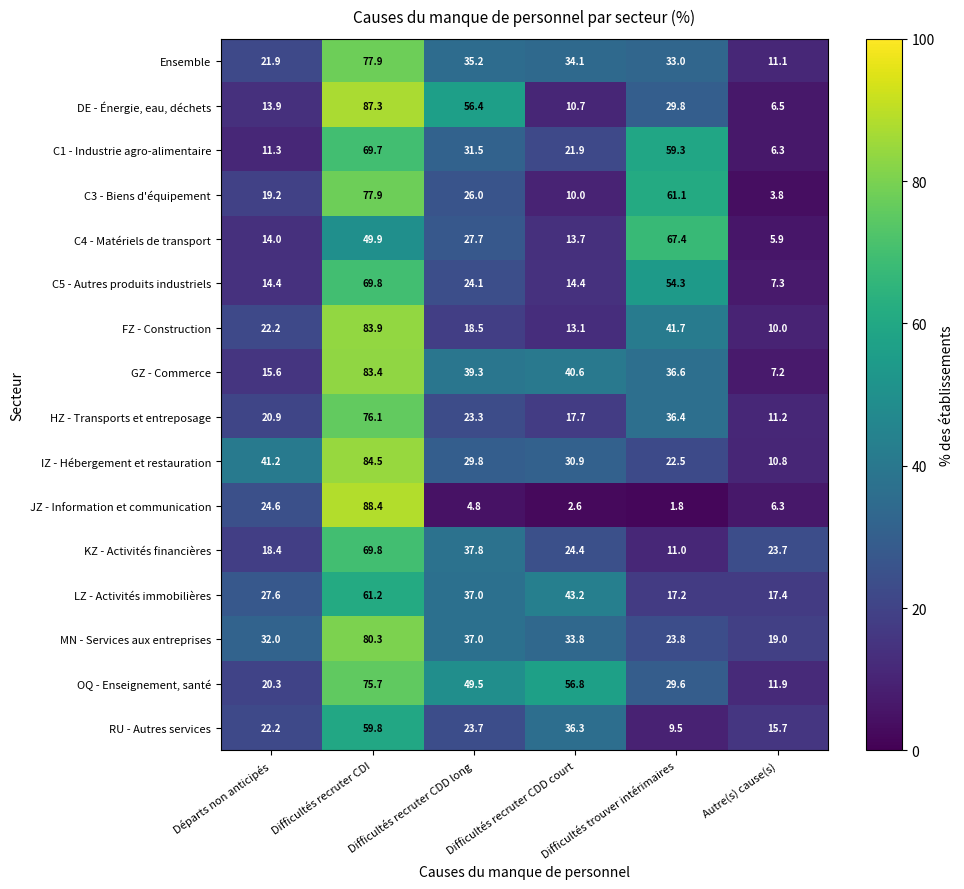

Where does the C5 - Autres produits industriels series first go above 24?

Difficultés recruter CDI